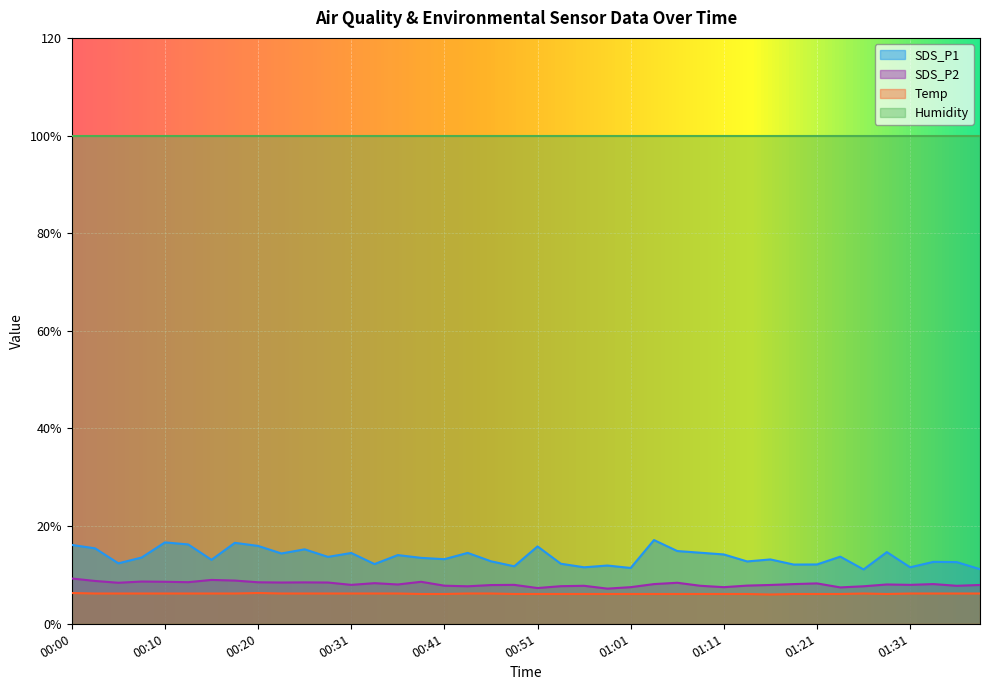

What is the difference between the maximum and minimum values in the SDS_P1 series?

6.0